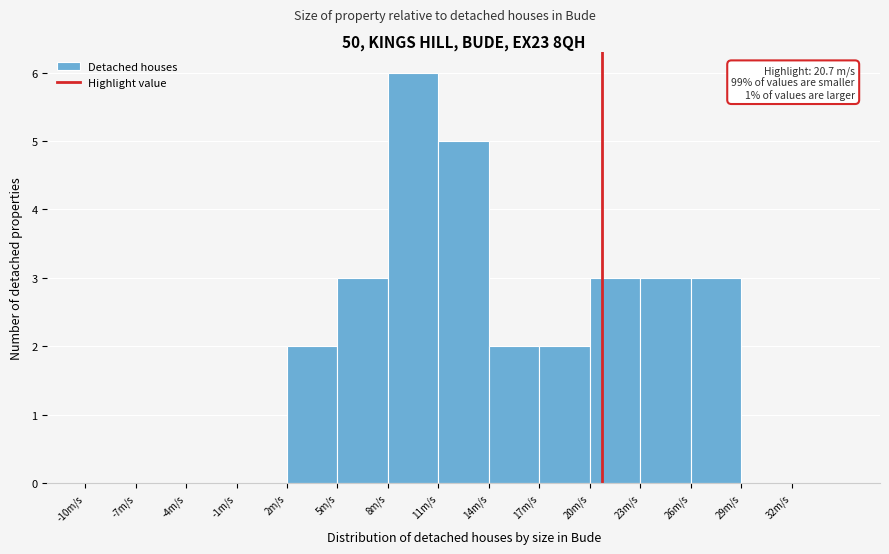

Which range on the x-axis has the tallest bar?

8 to 11